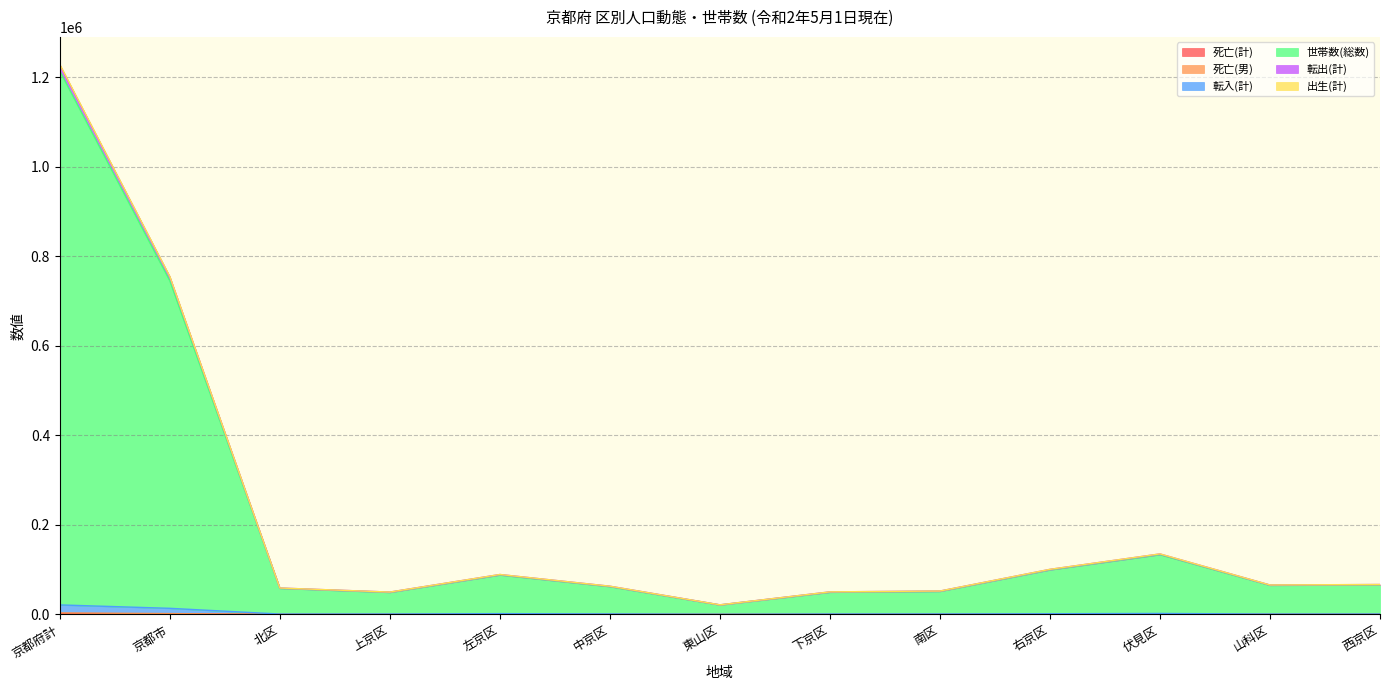

Where is the first local minimum for 転出(計)?

上京区